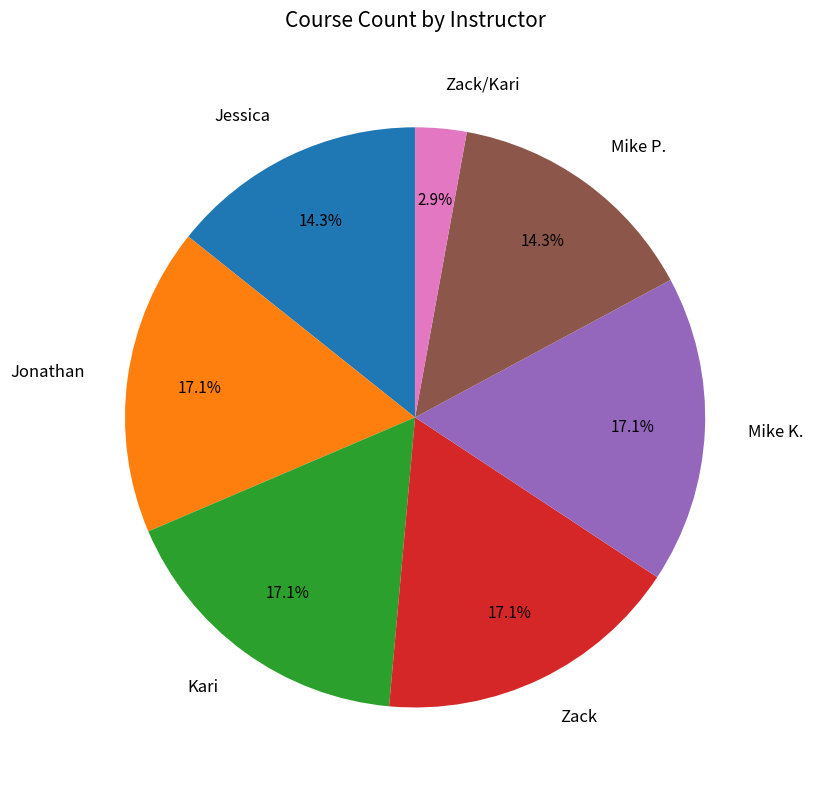

What percentage is the Mike P. slice, to the nearest percent?

14%